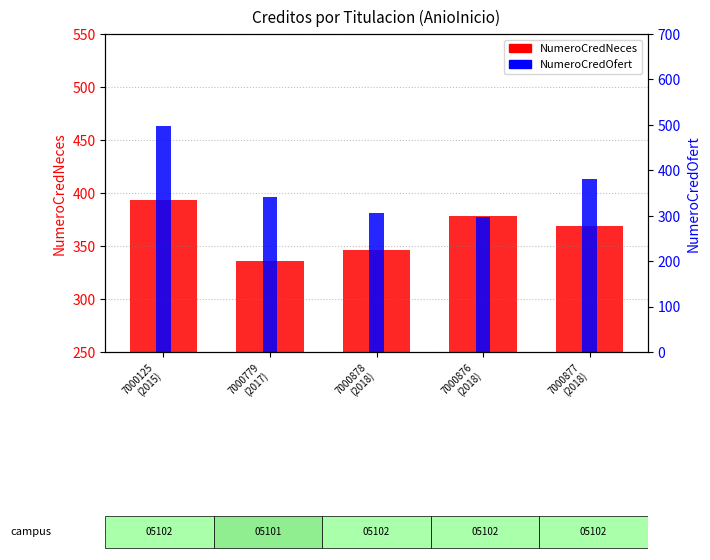

The NumeroCredNeces series shows 346 at 7000878
(2018). True or false?

True